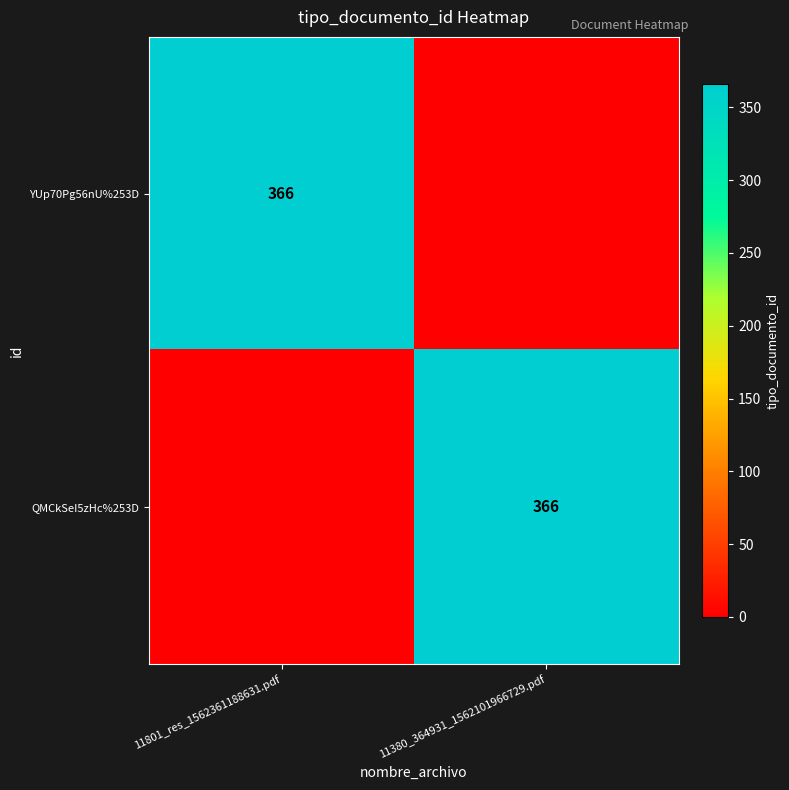

True or false: YUp70Pg56nU%253D has a value of 366 at 11801_res_1562361188631.pdf.

True